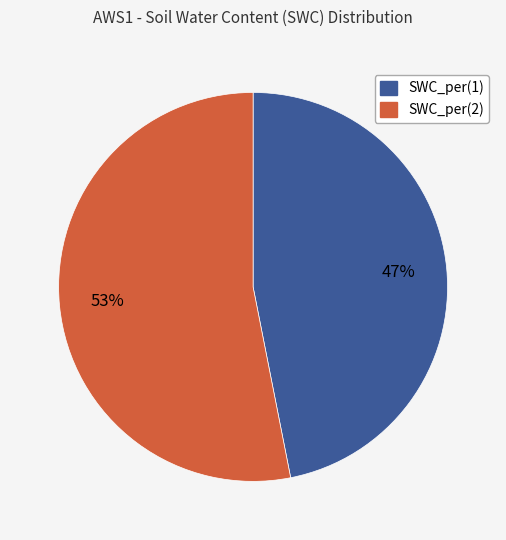

Is SWC_per(2) the majority of the pie?

Yes